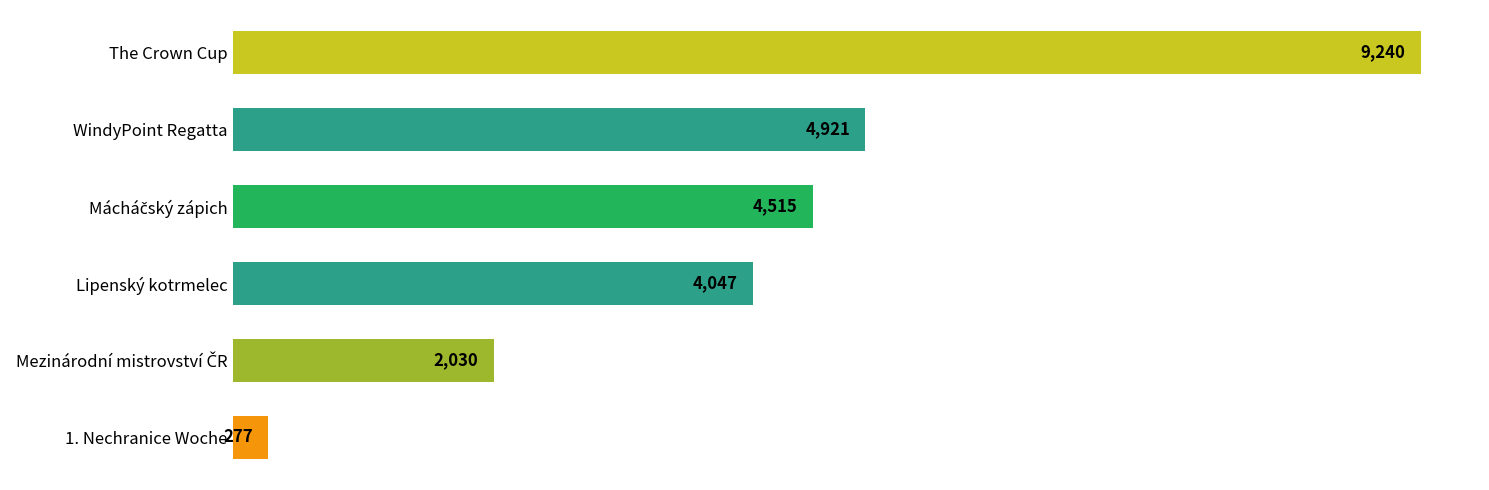

At which label is the value closest to 4758?

WindyPoint Regatta